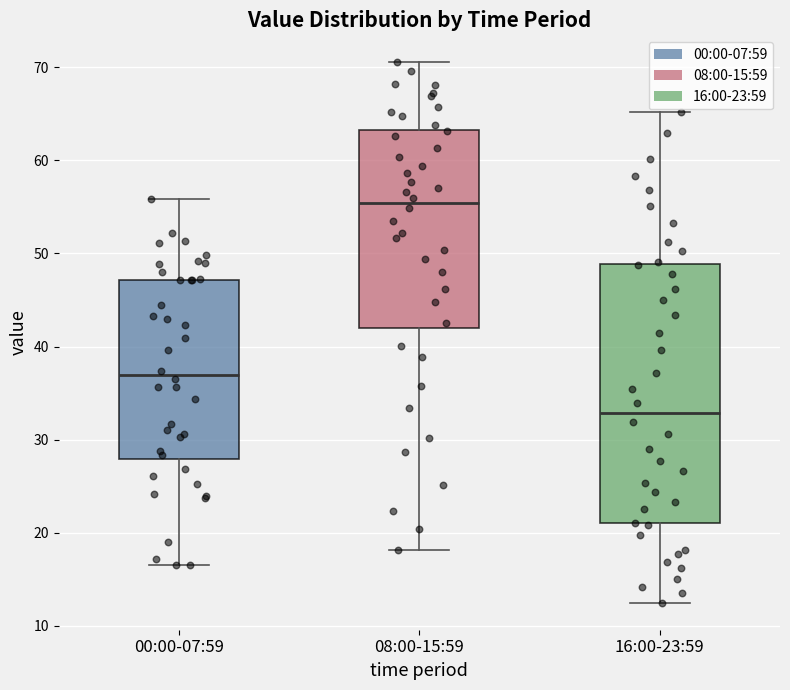

Reading left to right, transcribe this box plot: for each box, give where its median line is, the range the box spans, and where its two whiskers end, as read against the y-axis. The values are not printed on the chart, so give them approximately, as read against the axis.

00:00-07:59: median 37, box 28 to 47, whiskers 17 to 56
08:00-15:59: median 55, box 42 to 63, whiskers 18 to 71
16:00-23:59: median 33, box 21 to 49, whiskers 13 to 65